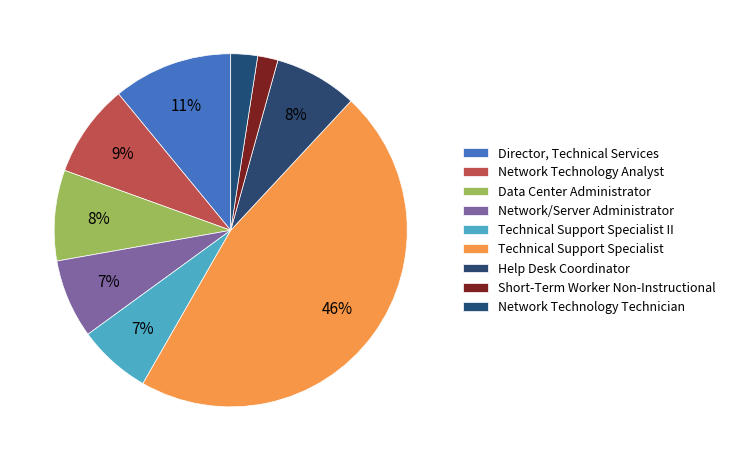

How many segments does this pie chart have?

9